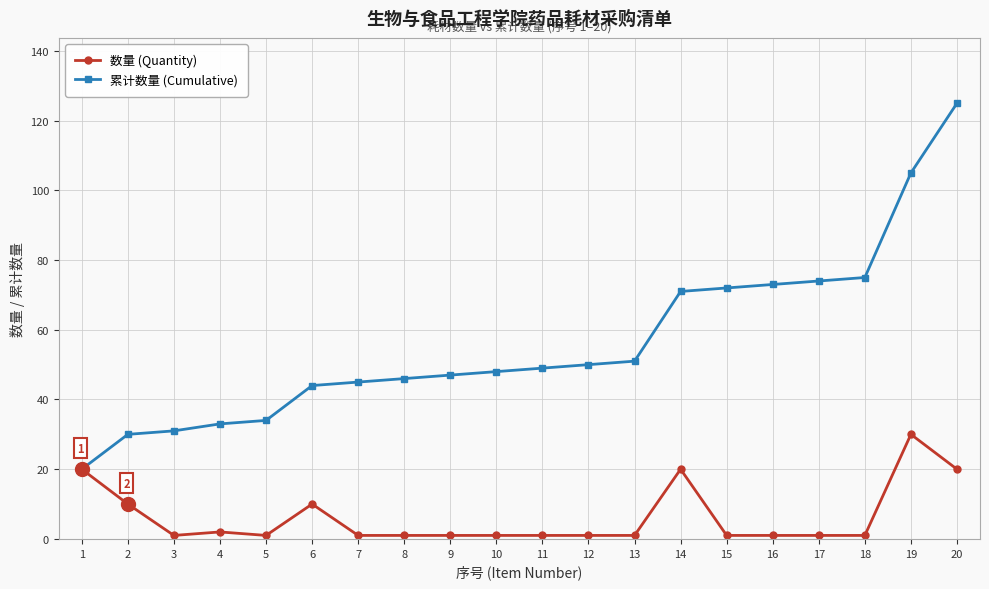

Which category has the highest value in the 数量 (Quantity) series?

19